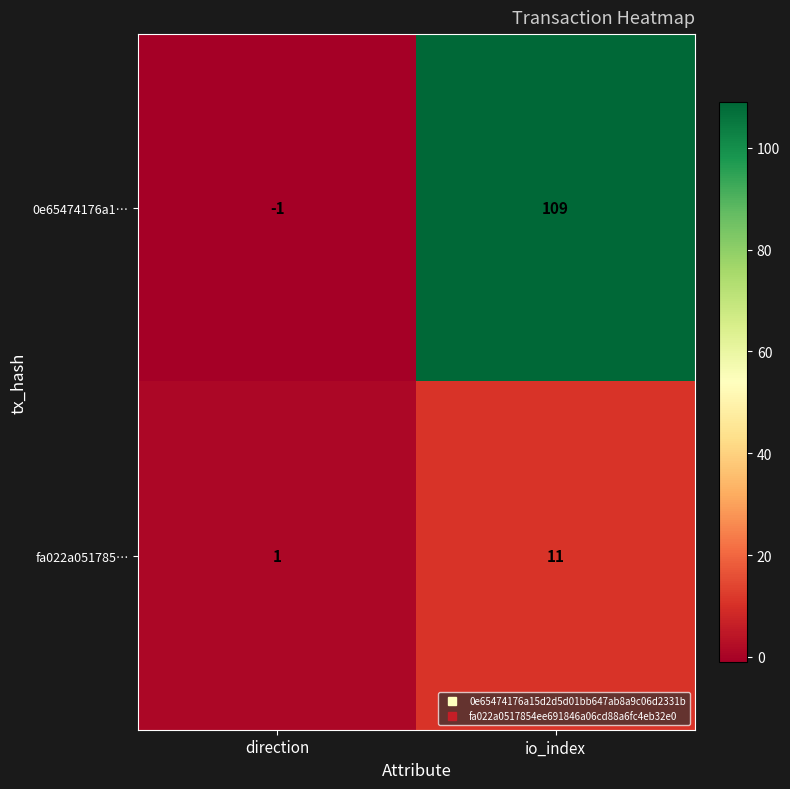

Reading left to right, what are all the values shown in this chart?

0e65474176a1…: direction=-1	io_index=109
fa022a051785…: direction=1	io_index=11